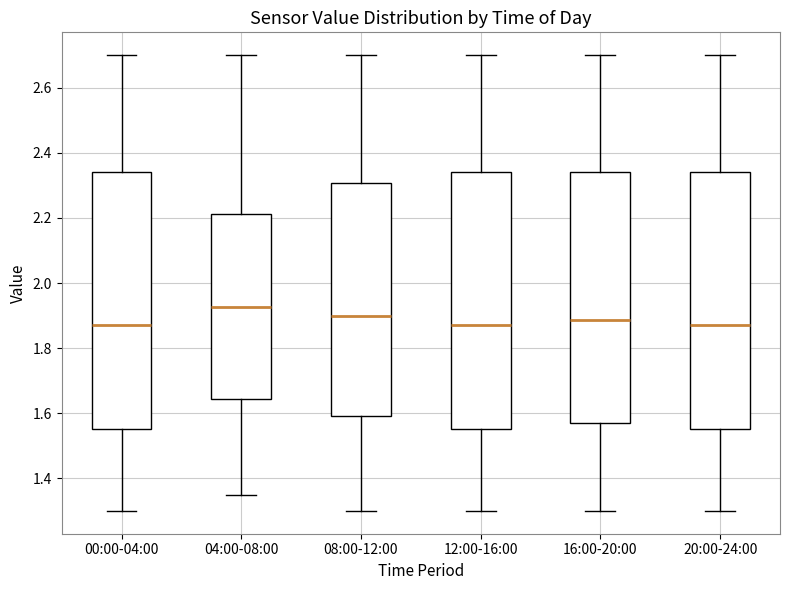

Reading left to right, read every box against the y-axis: the position of its median line, the range the box covers, and the ends of its whiskers. The values are not printed on the chart, so give them approximately, as read against the axis.

00:00-04:00: median 1.88, box 1.56 to 2.34, whiskers 1.30 to 2.70
04:00-08:00: median 1.92, box 1.64 to 2.22, whiskers 1.36 to 2.70
08:00-12:00: median 1.90, box 1.60 to 2.30, whiskers 1.30 to 2.70
12:00-16:00: median 1.88, box 1.56 to 2.34, whiskers 1.30 to 2.70
16:00-20:00: median 1.88, box 1.58 to 2.34, whiskers 1.30 to 2.70
20:00-24:00: median 1.88, box 1.56 to 2.34, whiskers 1.30 to 2.70